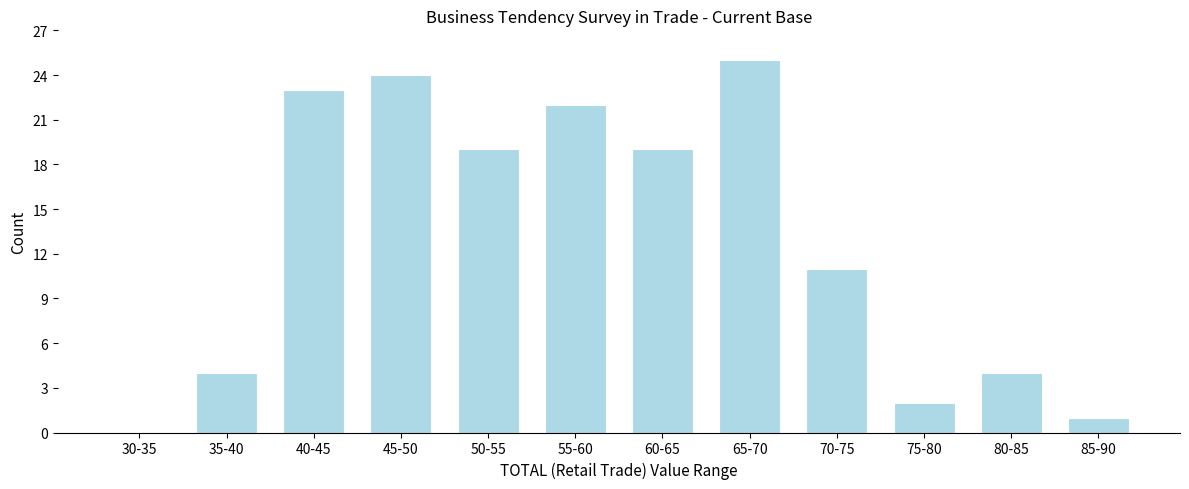

Reading left to right, what are all the values shown in this chart?

30-35=0	35-40=4	40-45=23	45-50=24	50-55=19	55-60=22	60-65=19	65-70=25	70-75=11	75-80=2	80-85=4	85-90=1